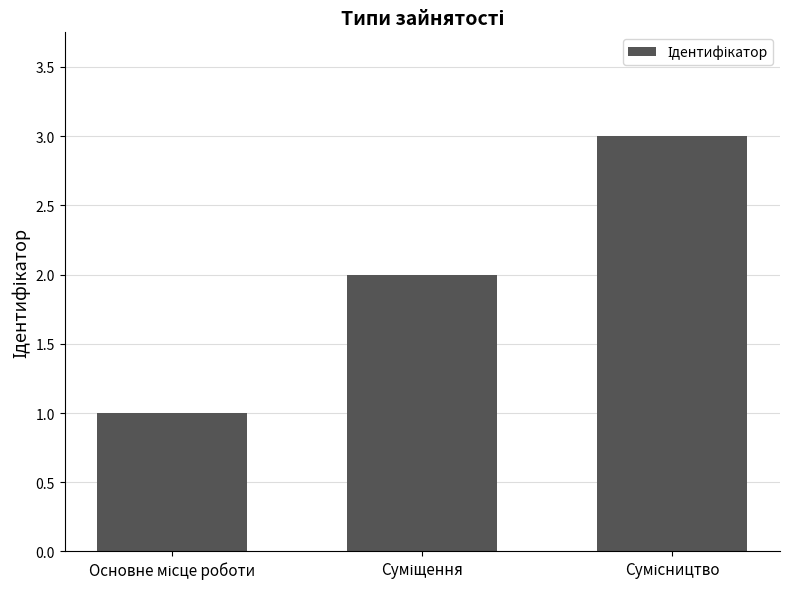

What is the greatest value displayed?

3